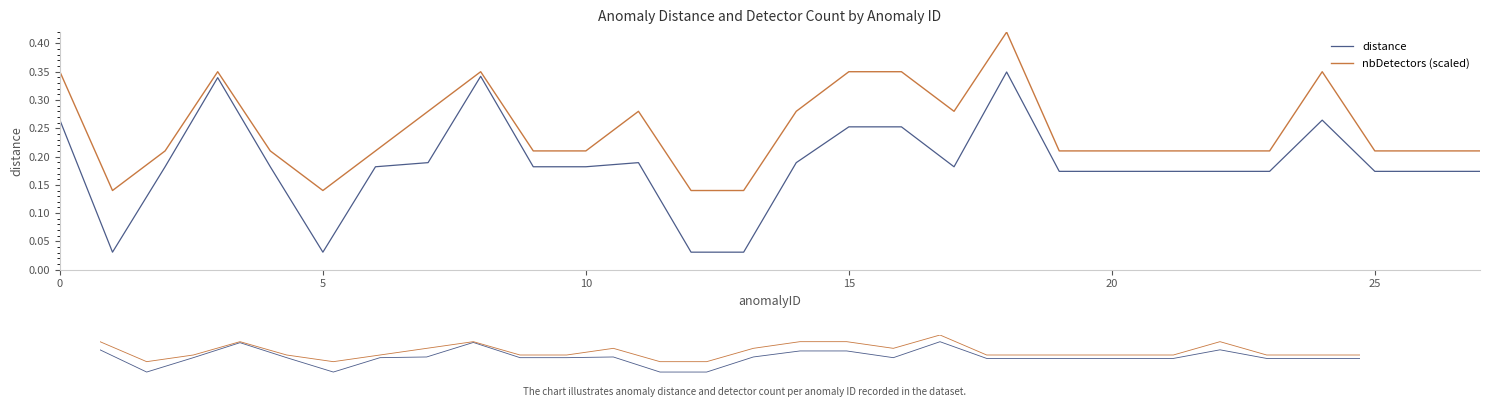

The nbDetectors (scaled) series shows 0.5 at 34. True or false?

False